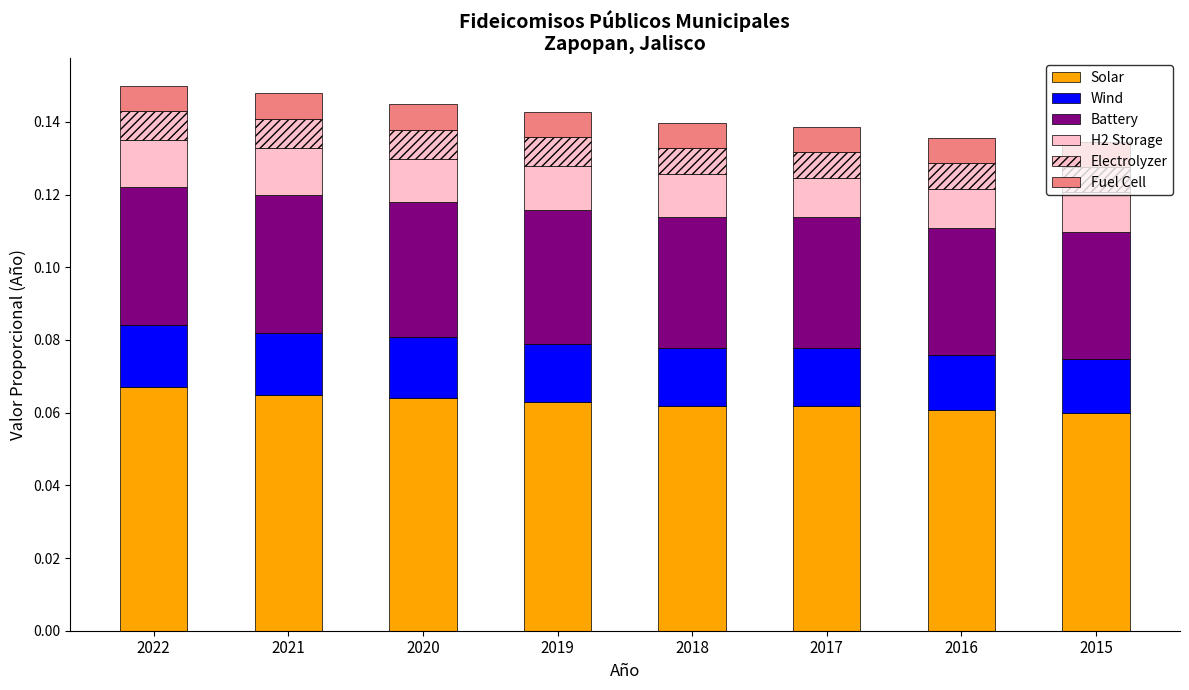

How many data points does each series have?

8